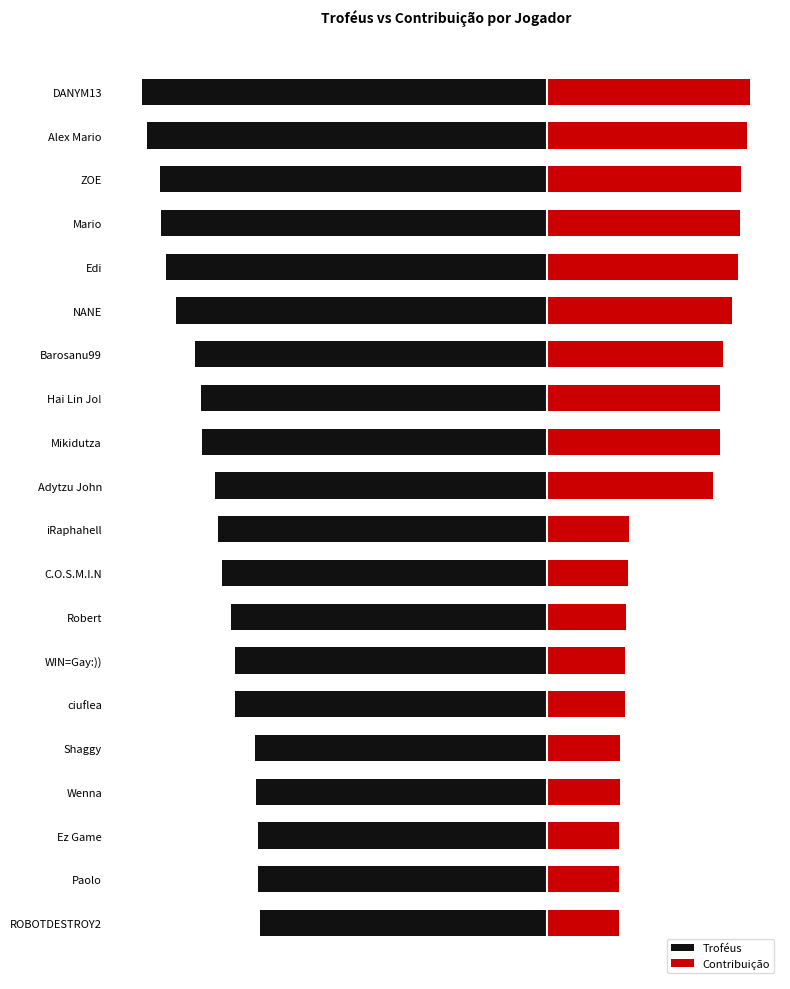

At which label does Troféus first exceed -81?

C.O.S.M.I.N